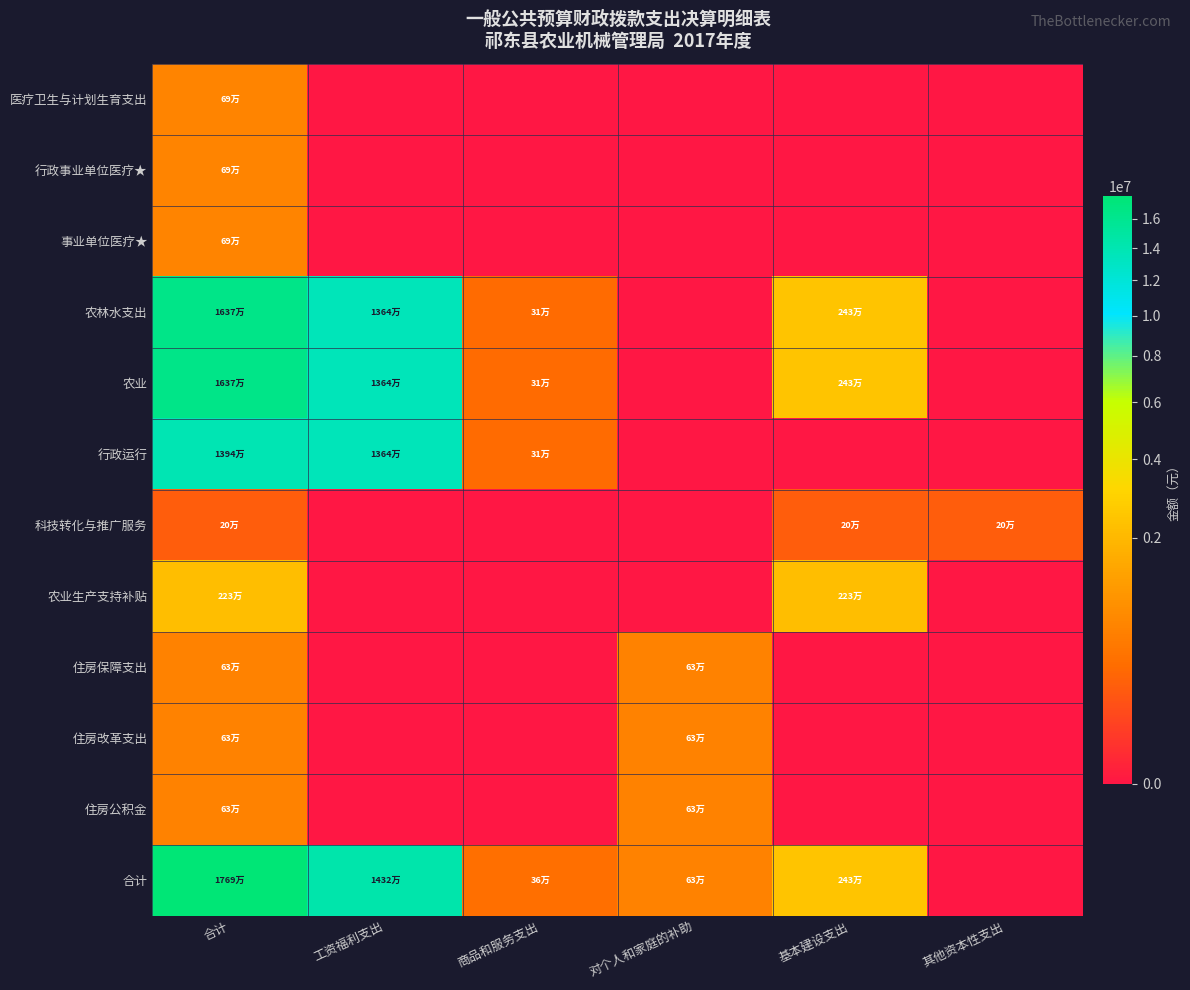

Reading left to right, transcribe all the data shown in this chart.

医疗卫生与计划生育支出: 合计=687500	工资福利支出=0	商品和服务支出=0	对个人和家庭的补助=0	基本建设支出=0	其他资本性支出=0
行政事业单位医疗★: 合计=687500	工资福利支出=0	商品和服务支出=0	对个人和家庭的补助=0	基本建设支出=0	其他资本性支出=0
事业单位医疗★: 合计=687500	工资福利支出=0	商品和服务支出=0	对个人和家庭的补助=0	基本建设支出=0	其他资本性支出=0
农林水支出: 合计=16371698	工资福利支出=13636638	商品和服务支出=307000	对个人和家庭的补助=0	基本建设支出=2428060	其他资本性支出=0
农业: 合计=16371698	工资福利支出=13636638	商品和服务支出=307000	对个人和家庭的补助=0	基本建设支出=2428060	其他资本性支出=0
行政运行: 合计=13943638	工资福利支出=13636638	商品和服务支出=307000	对个人和家庭的补助=0	基本建设支出=0	其他资本性支出=0
科技转化与推广服务: 合计=200000	工资福利支出=0	商品和服务支出=0	对个人和家庭的补助=0	基本建设支出=200000	其他资本性支出=200000
农业生产支持补贴: 合计=2228060	工资福利支出=0	商品和服务支出=0	对个人和家庭的补助=0	基本建设支出=2228060	其他资本性支出=0
住房保障支出: 合计=626800	工资福利支出=0	商品和服务支出=0	对个人和家庭的补助=626800	基本建设支出=0	其他资本性支出=0
住房改革支出: 合计=626800	工资福利支出=0	商品和服务支出=0	对个人和家庭的补助=626800	基本建设支出=0	其他资本性支出=0
住房公积金: 合计=626800	工资福利支出=0	商品和服务支出=0	对个人和家庭的补助=626800	基本建设支出=0	其他资本性支出=0
合计: 合计=17685998	工资福利支出=14324138	商品和服务支出=357000	对个人和家庭的补助=626800	基本建设支出=2428060	其他资本性支出=0